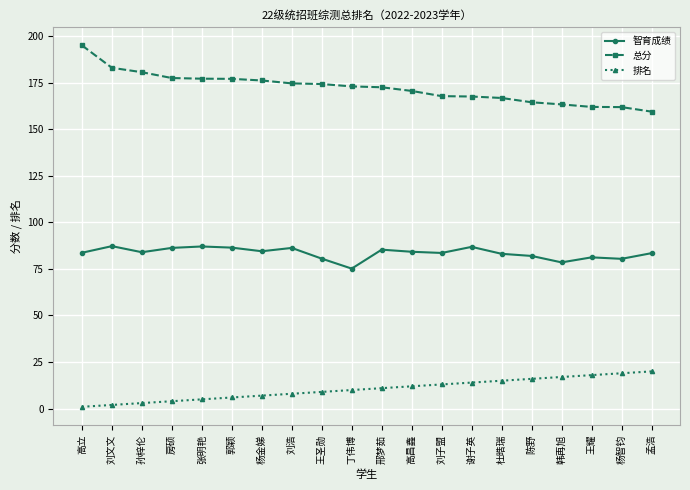

In 智育成绩, how many points are higher than both neighbors (excluding endpoints)?

6